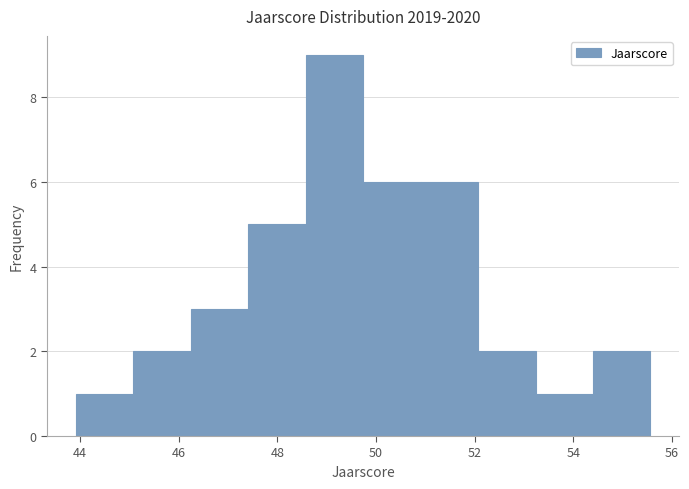

Which range on the x-axis has the tallest bar?

48.6 to 49.8